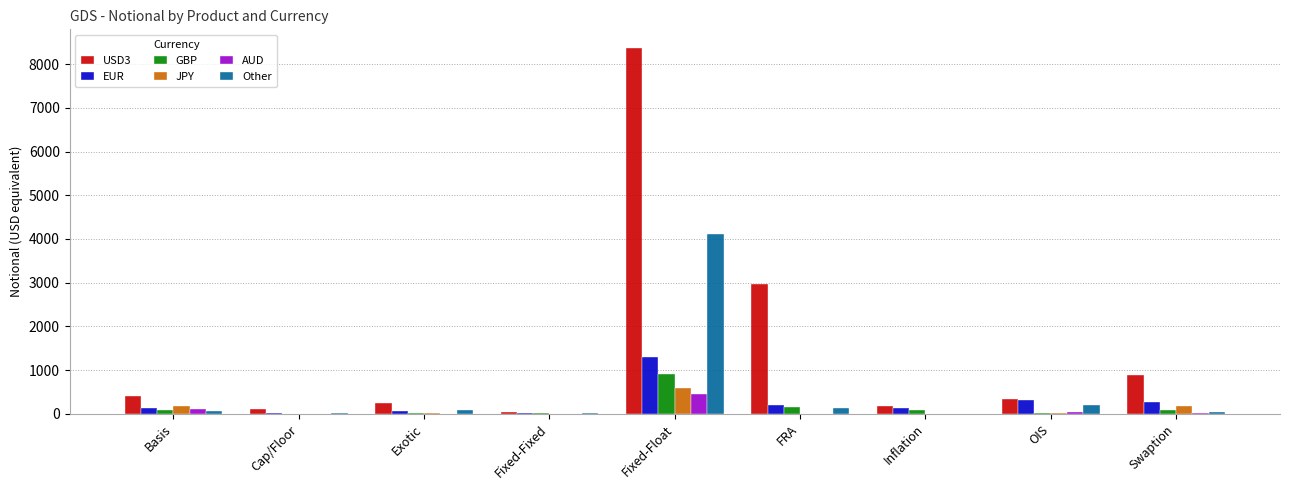

Does the chart contain stacked bars?

No